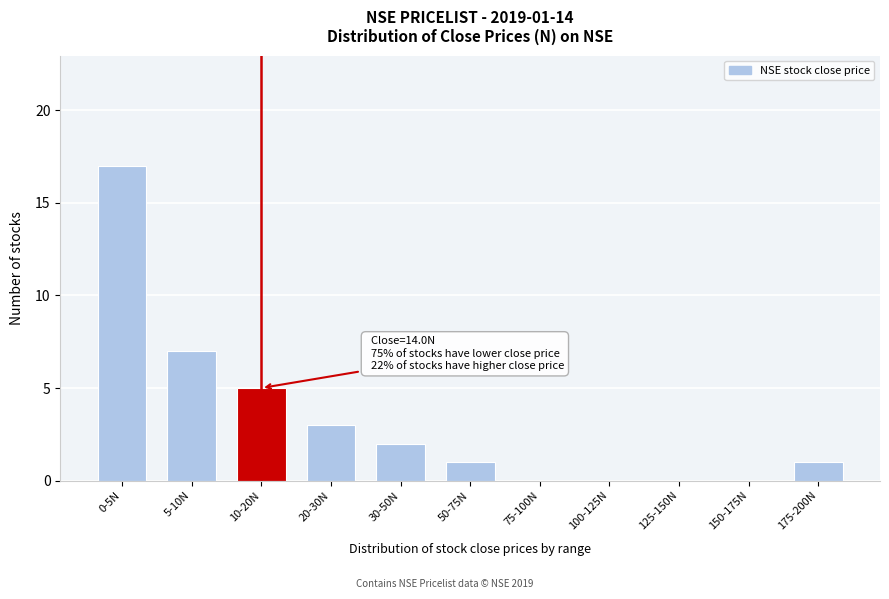

Reading left to right, list all the values displayed in this chart.

0-5N=17	5-10N=7	10-20N=5	20-30N=3	30-50N=2	50-75N=1	75-100N=0	100-125N=0	125-150N=0	150-175N=0	175-200N=1